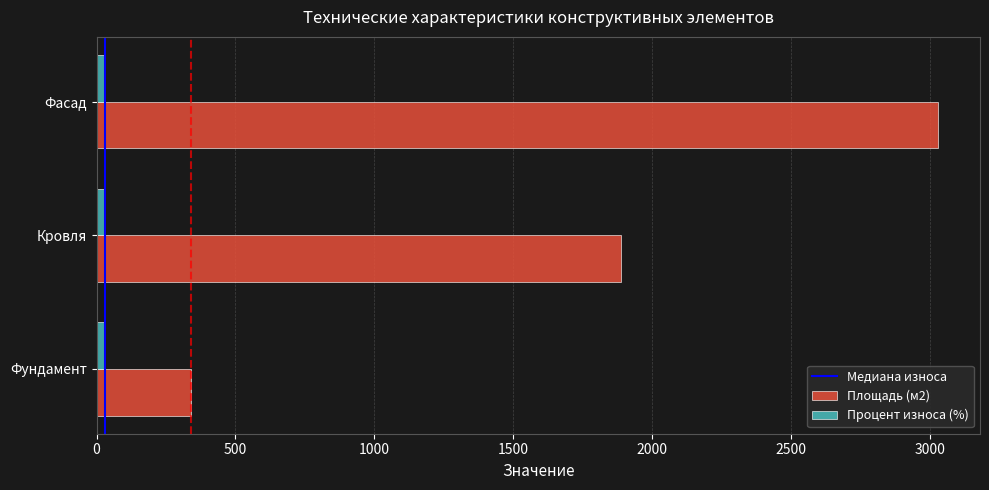

List the series in order of their overall mean, highest first.

Площадь (м2), Процент износа (%)